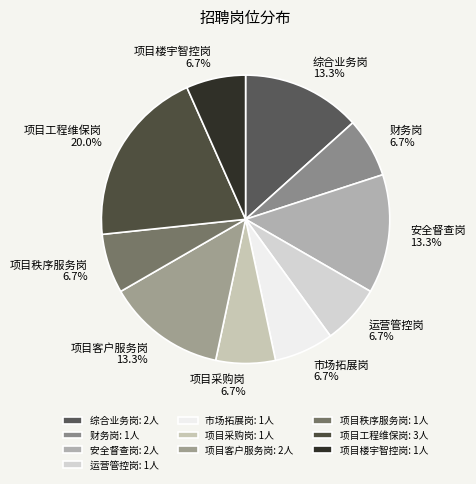

To the nearest percent, what is the combined percentage of 项目楼宇智控岗 and 运营管控岗?

13%